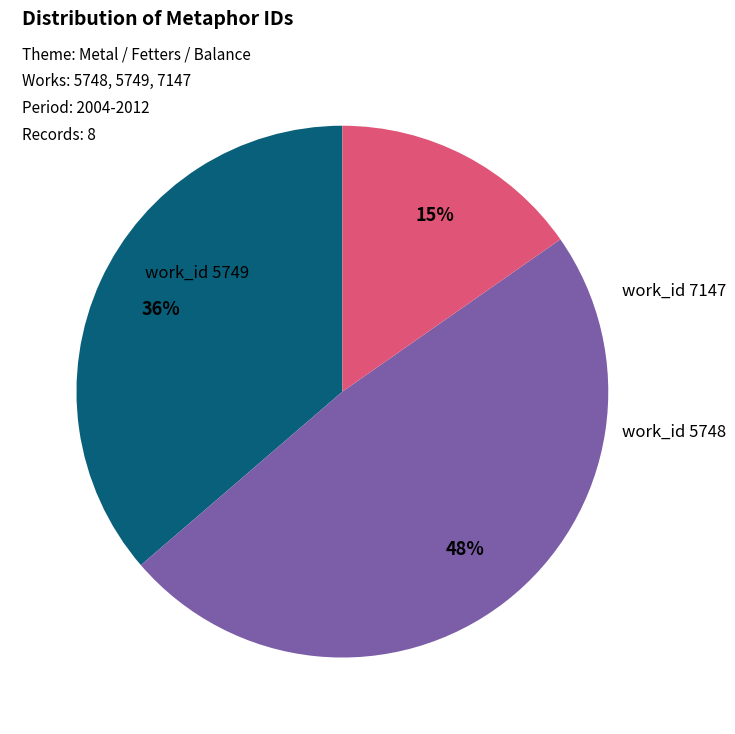

To the nearest percent, what is the difference between the largest and smallest slice percentages?

33%